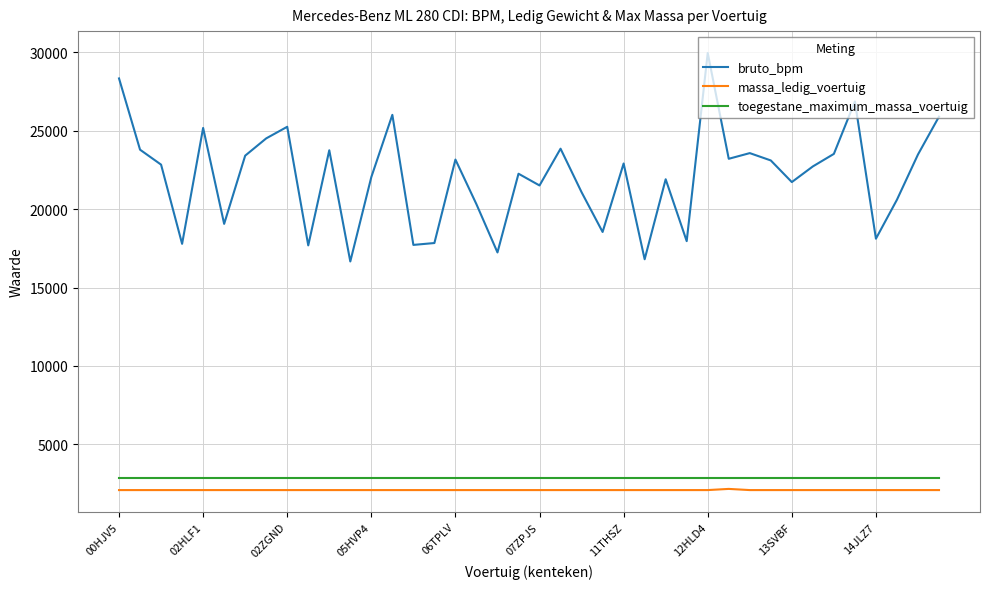

What is the maximum value shown in the chart?

29959